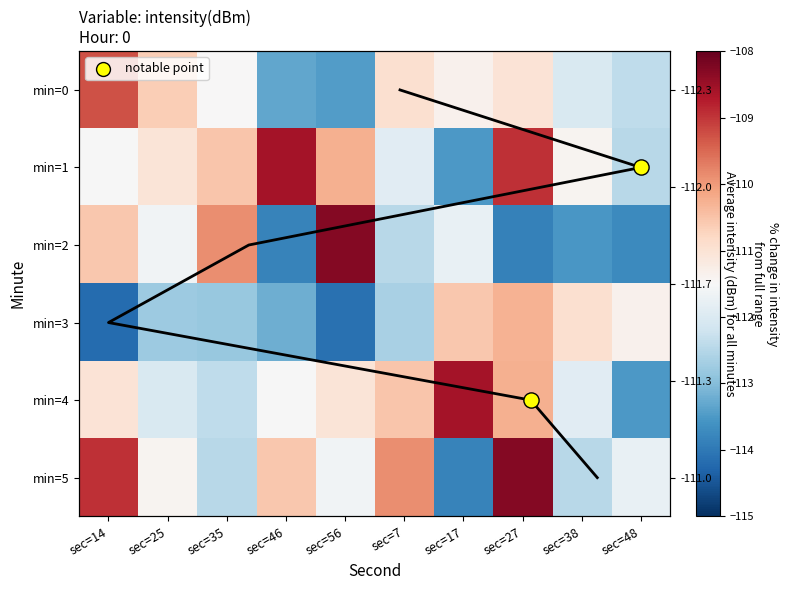

How many data points in 1 are less than -111?

6